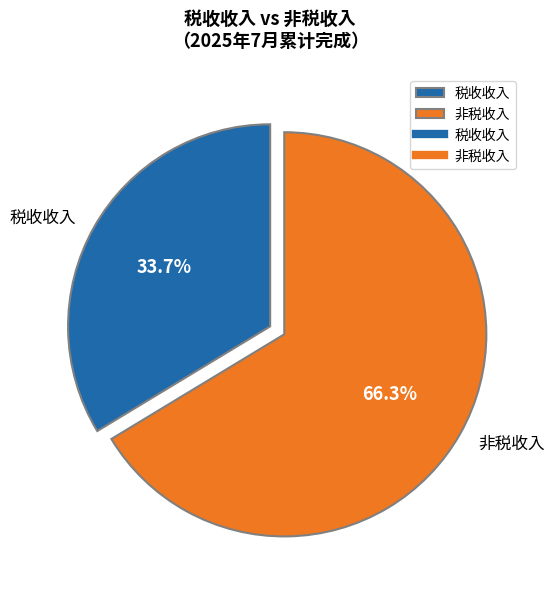

Which category has the biggest portion of the pie?

非税收入